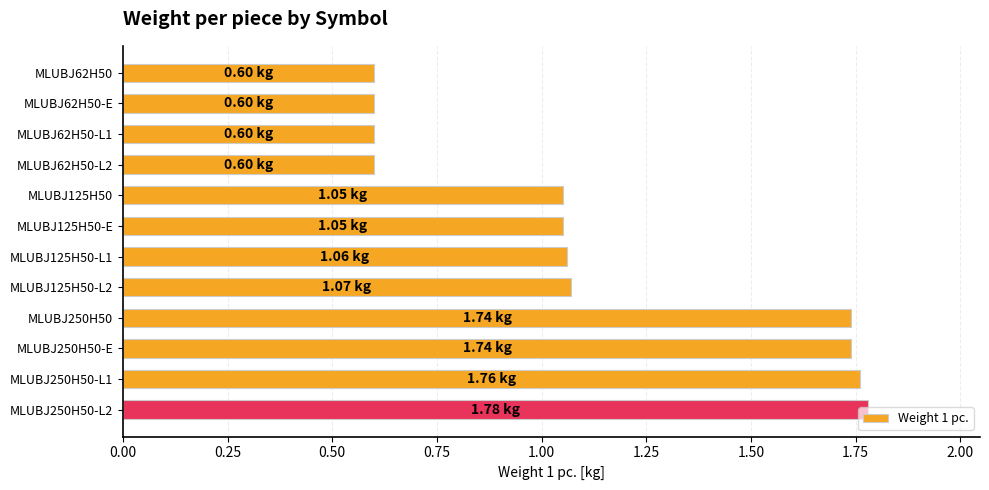

What is the change in value from MLUBJ62H50-L2 to MLUBJ125H50-L2?

+0.5